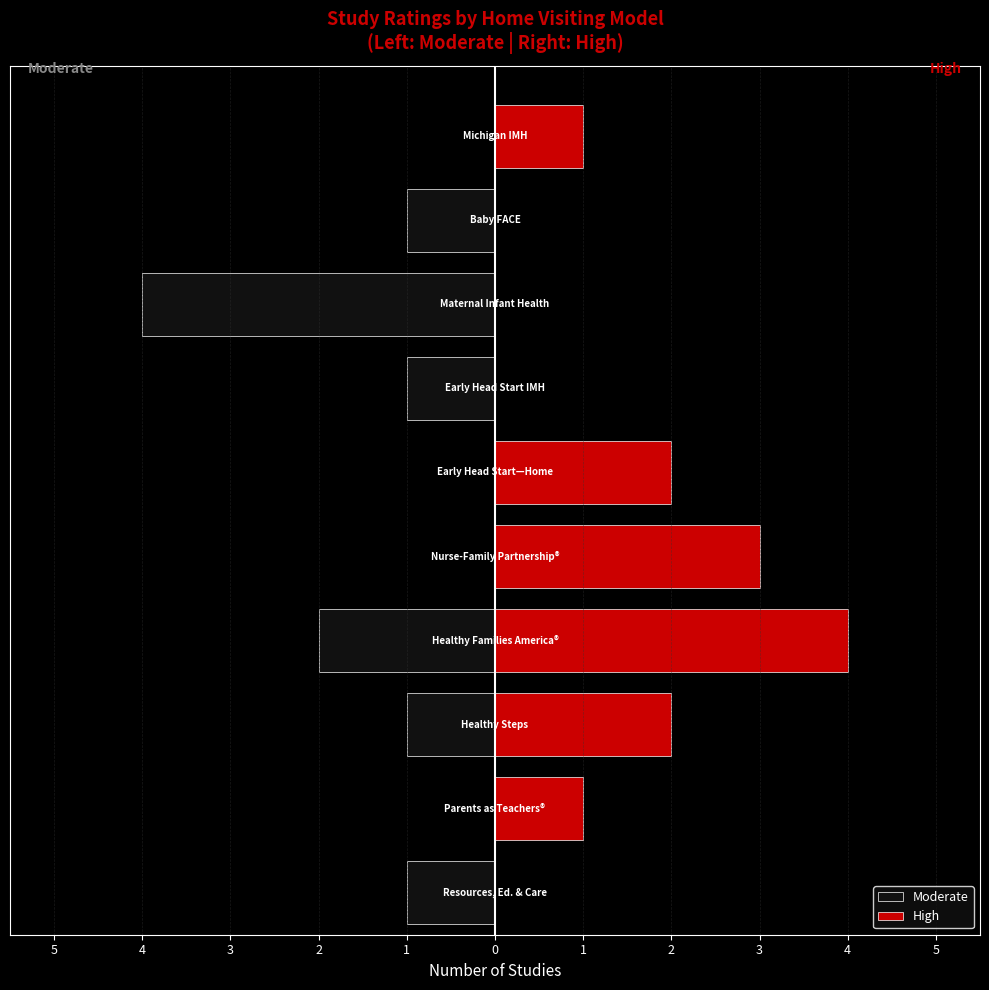

Reading left to right, transcribe all the data shown in this chart.

high: high=0	moderate=1	2=2	3=4	4=3	5=2	6=0	7=0	8=0	9=1
moderate: high=1	moderate=0	2=1	3=2	4=0	5=0	6=1	7=4	8=1	9=0